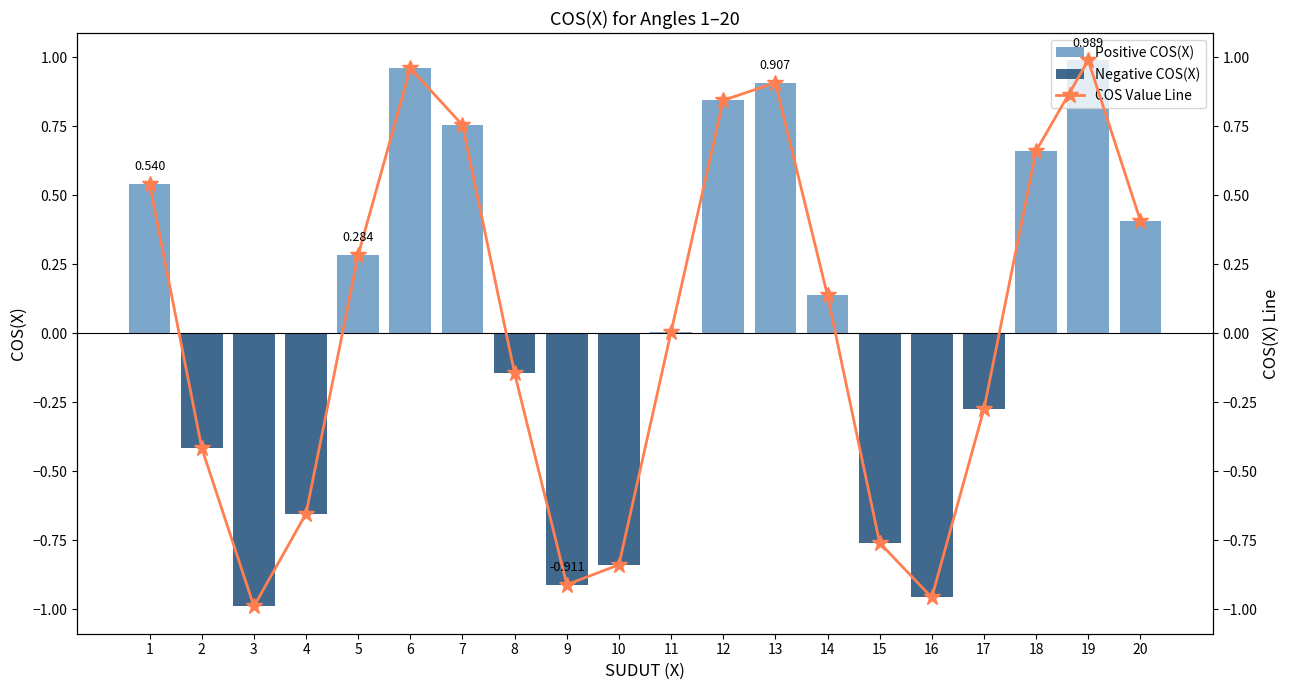

What is the spread (max minus min) of values at 9?

0.9